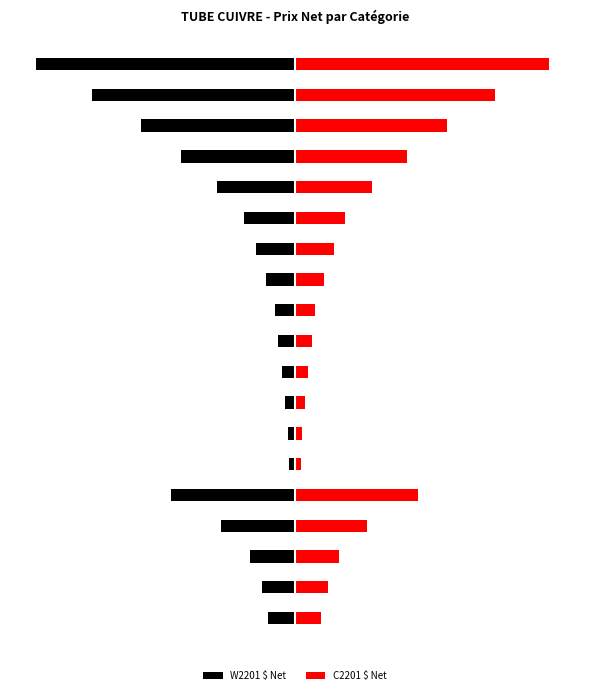

At which category is the sum across all series the highest?

5